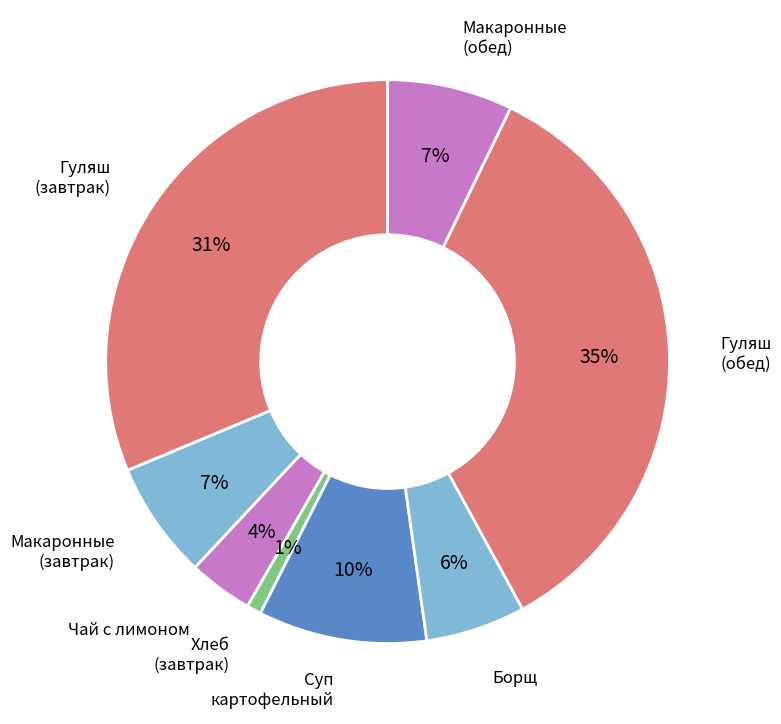

What percentage is the Хлеб (завтрак) slice, to the nearest percent?

1%